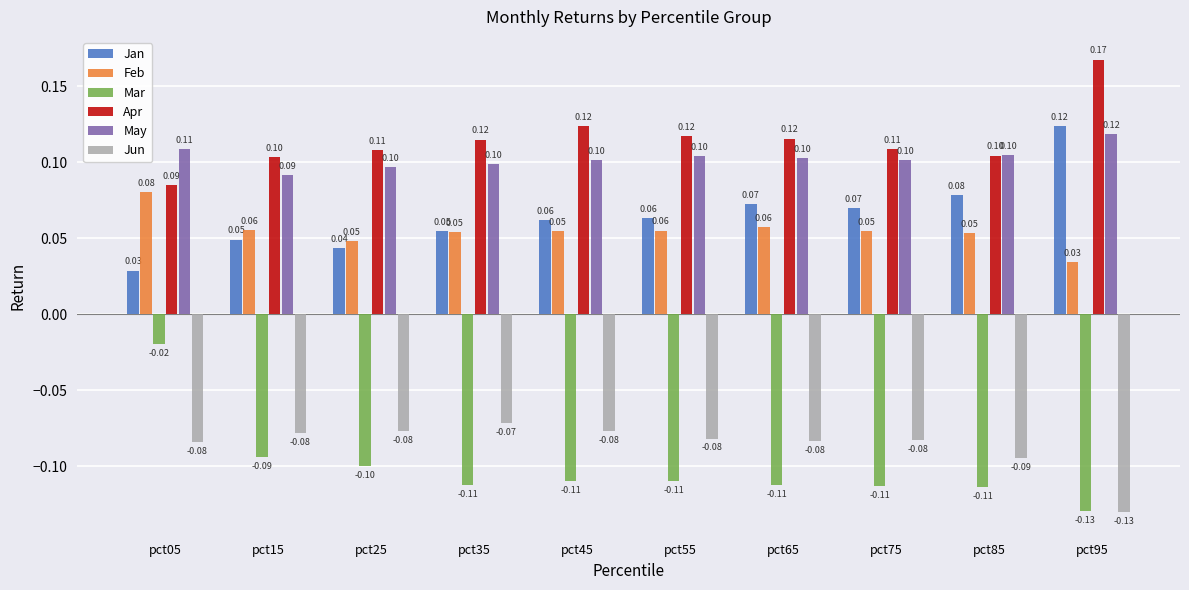

Which series has the largest total across all categories?

Apr